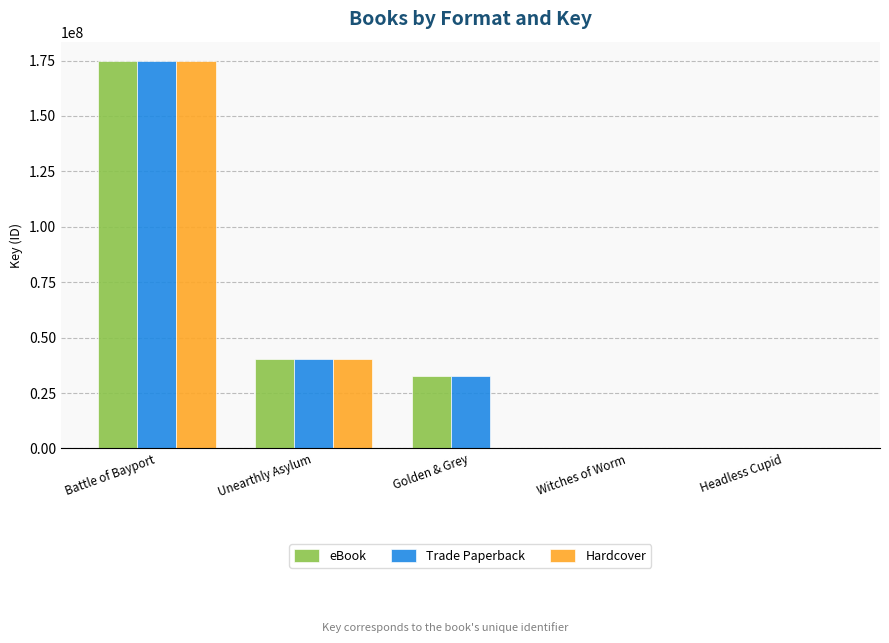

What is the difference between the Trade Paperback values at Witches of Worm and Headless Cupid?

63